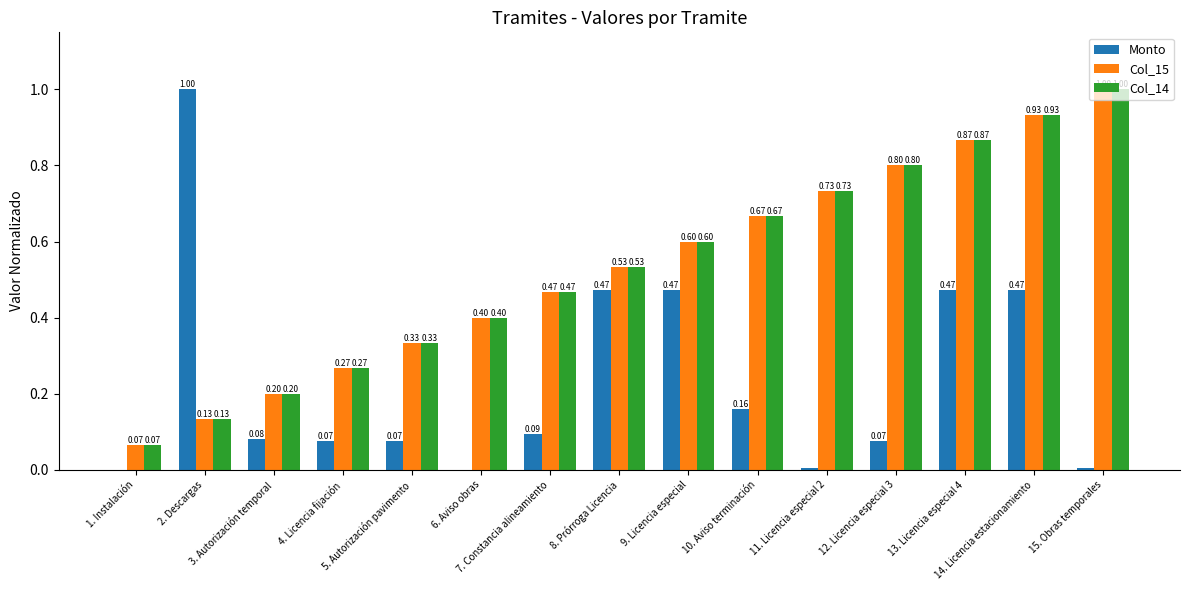

Which series changed the most between 6. Aviso obras and 9. Licencia especial?

Monto